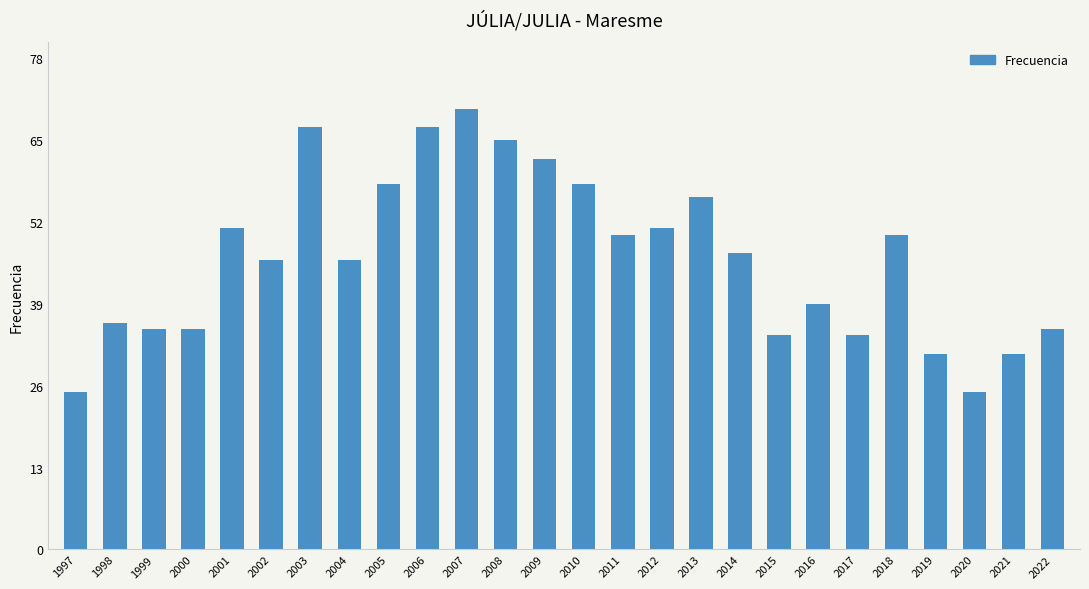

The chart shows a value of 29 at 2011. True or false?

False